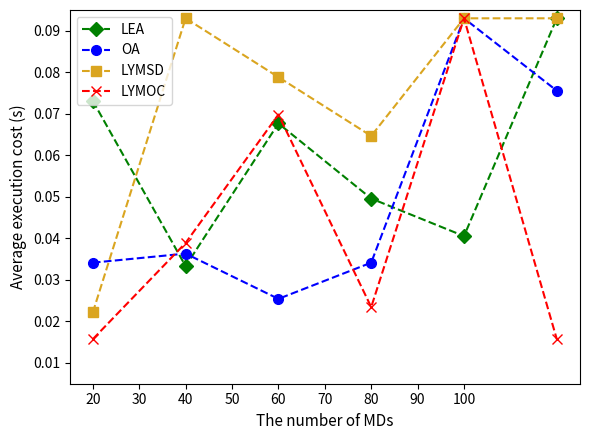

How many interior local peaks does the LEA series have?

1